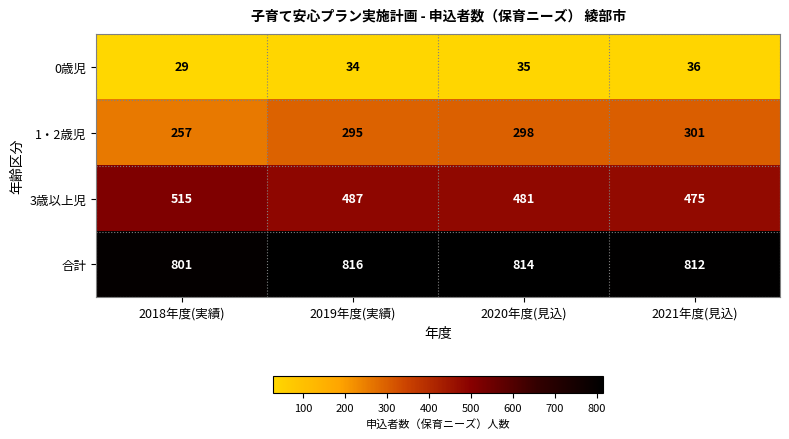

True or false: 0歳児 has a value of 59 at 2019年度(実績).

False